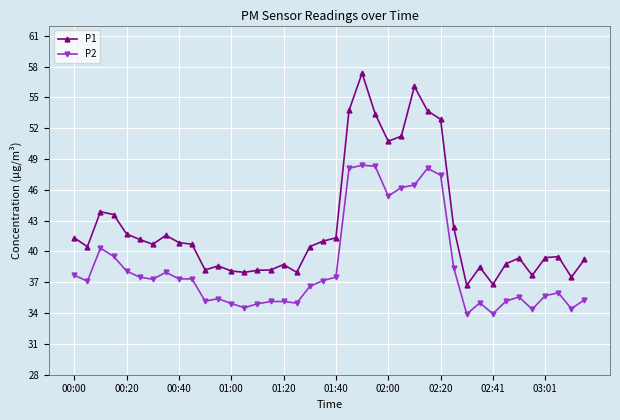

True or false: P1 and P2 cross at least once.

False